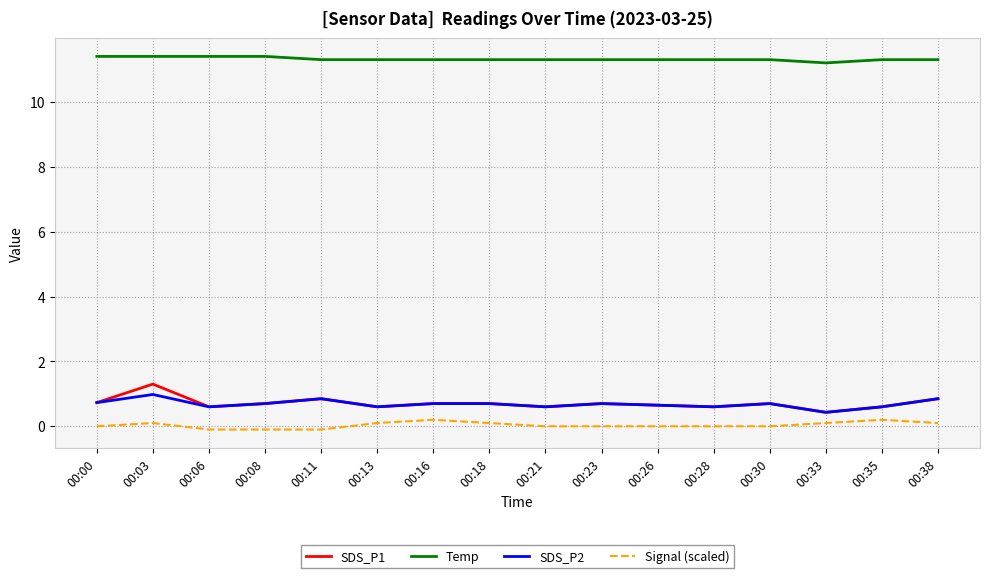

What is the total value across all series at 00:08?

12.7